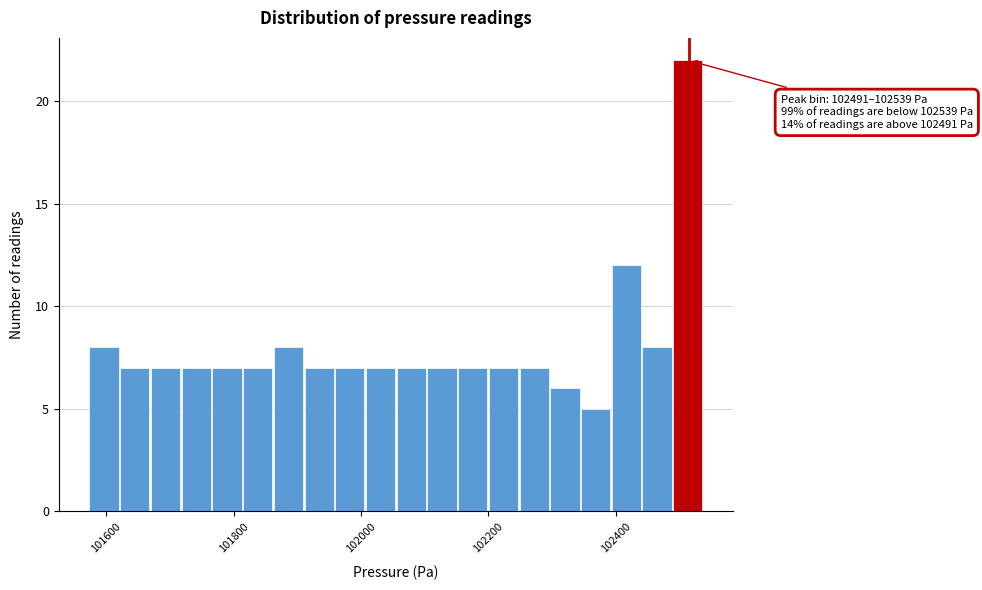

Read against the x-axis, roughly where is the centre of the tallest bar?

102520